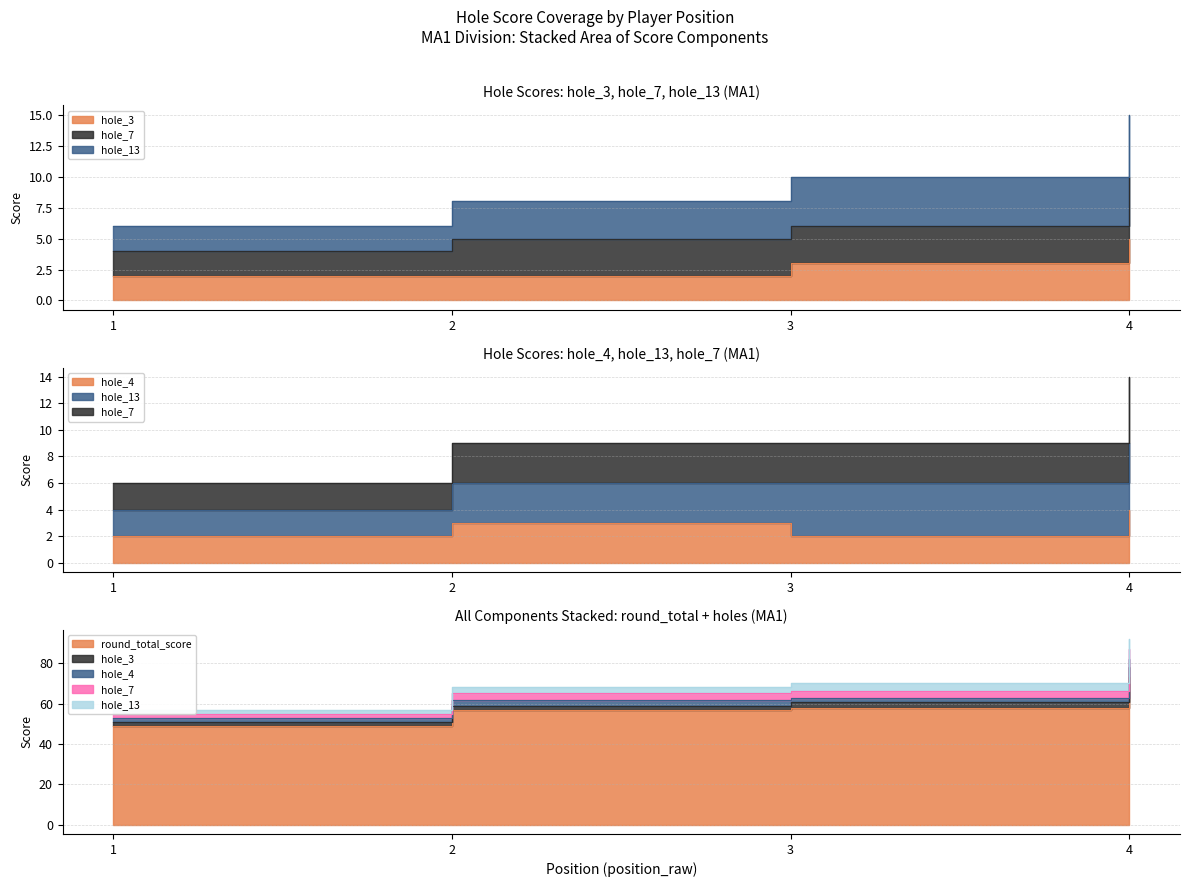

How many values in the hole_4 series are below 3?

2